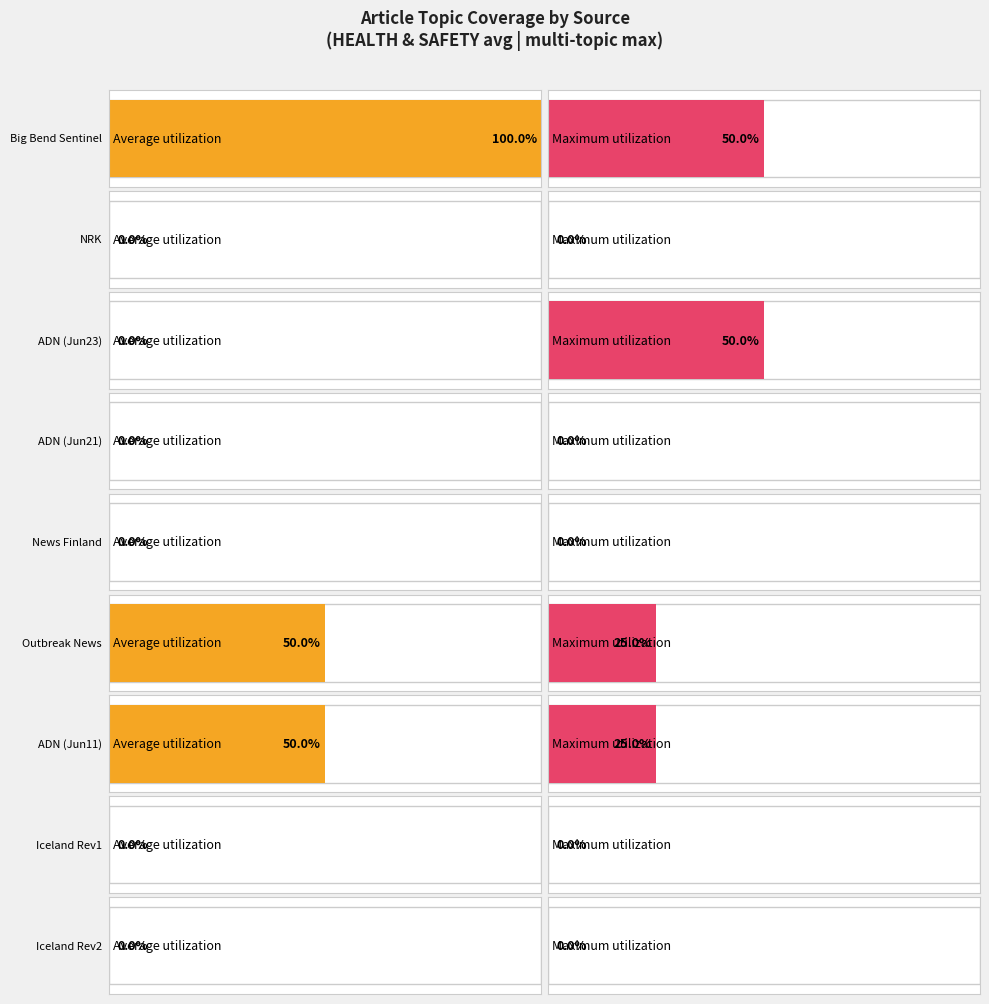

The value of LAND at Iceland Review is 0. True or false?

True